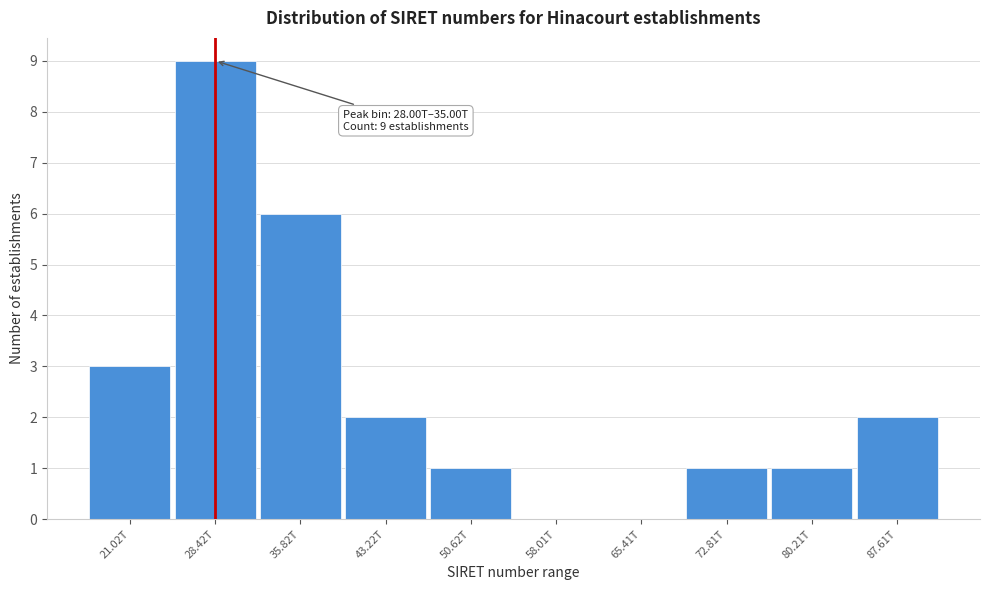

Reading right to left, extract all data points from this chart.

87.61T=2	80.21T=1	72.81T=1	65.41T=0	58.01T=0	50.62T=1	43.22T=2	35.82T=6	28.42T=9	21.02T=3